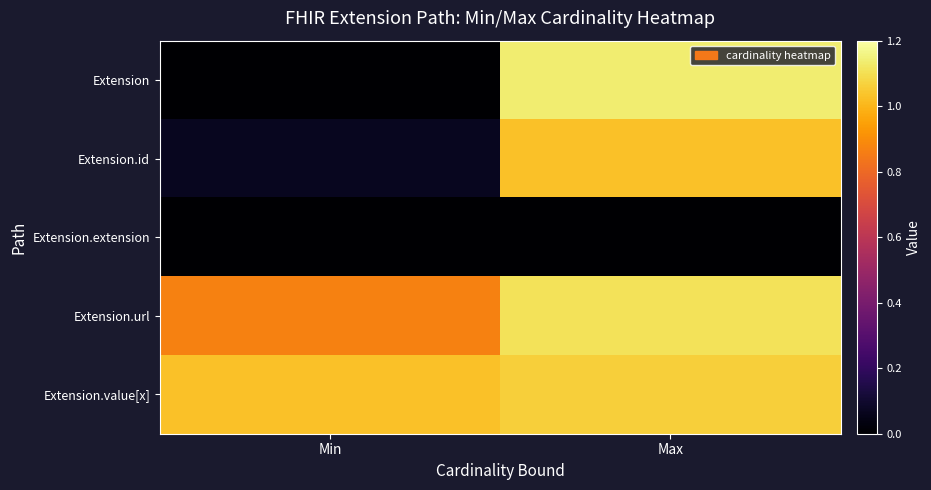

What is the spread (max minus min) of values at Min?

1.0